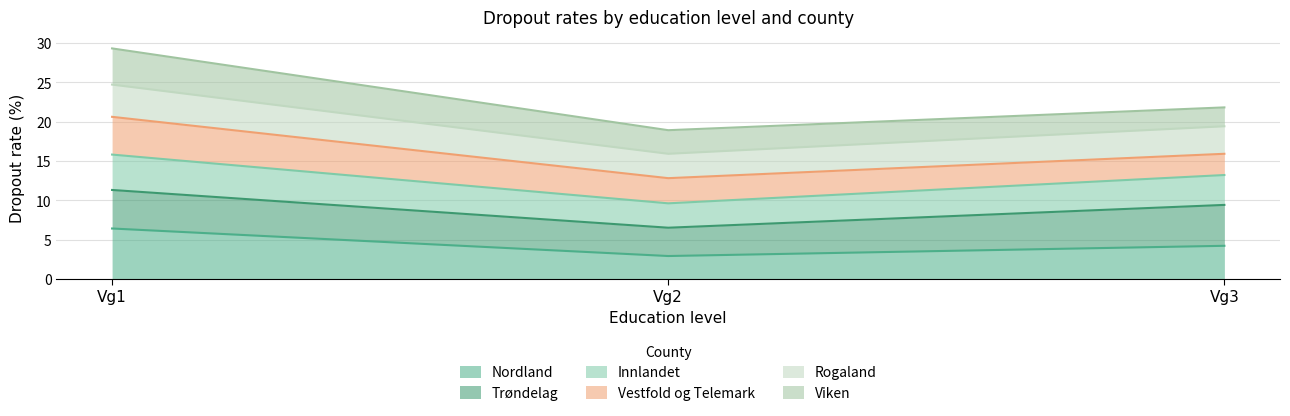

What is the value of the Rogaland point at the 1st from the left?

24.7